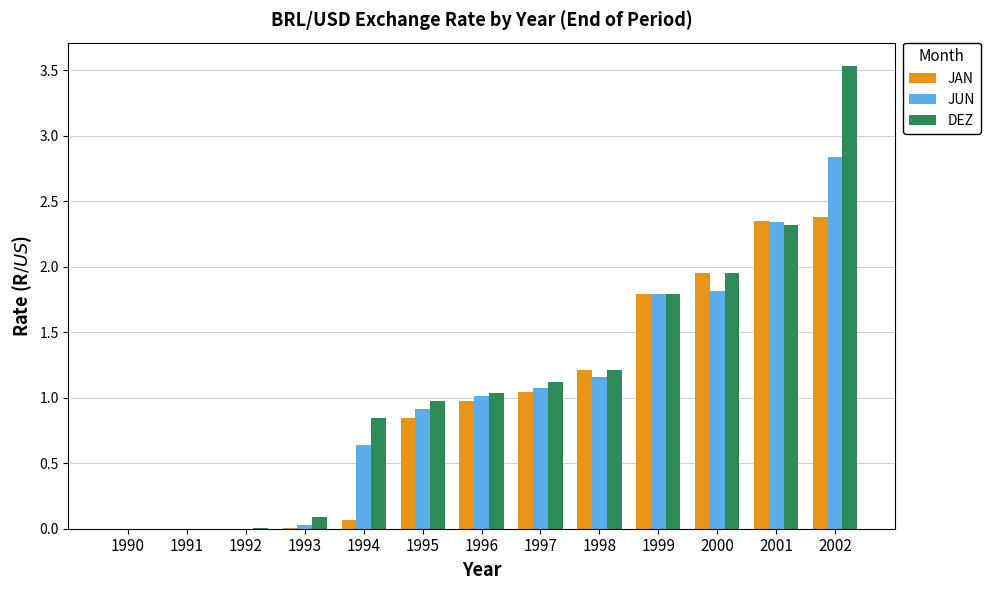

What is the sum of all JUN values?

13.6